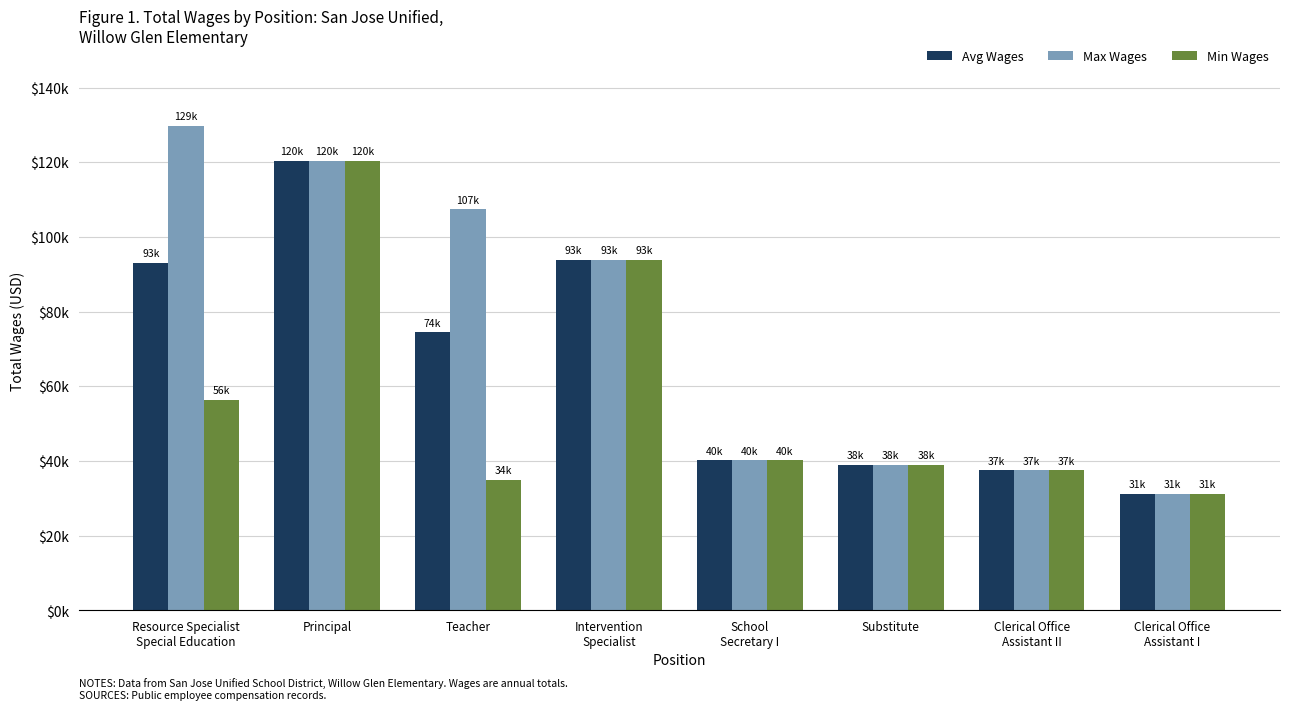

Are the bars horizontal?

No